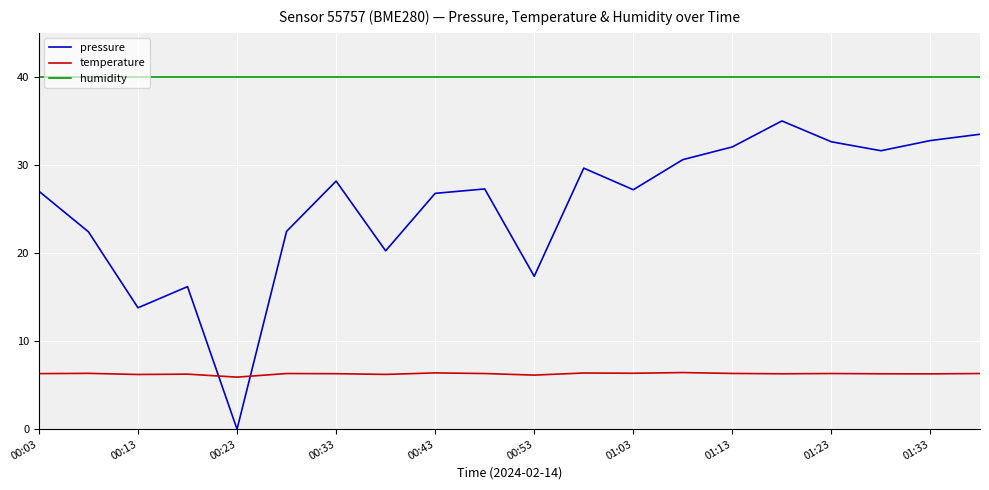

In temperature, how many points are higher than both neighbors (excluding endpoints)?

7